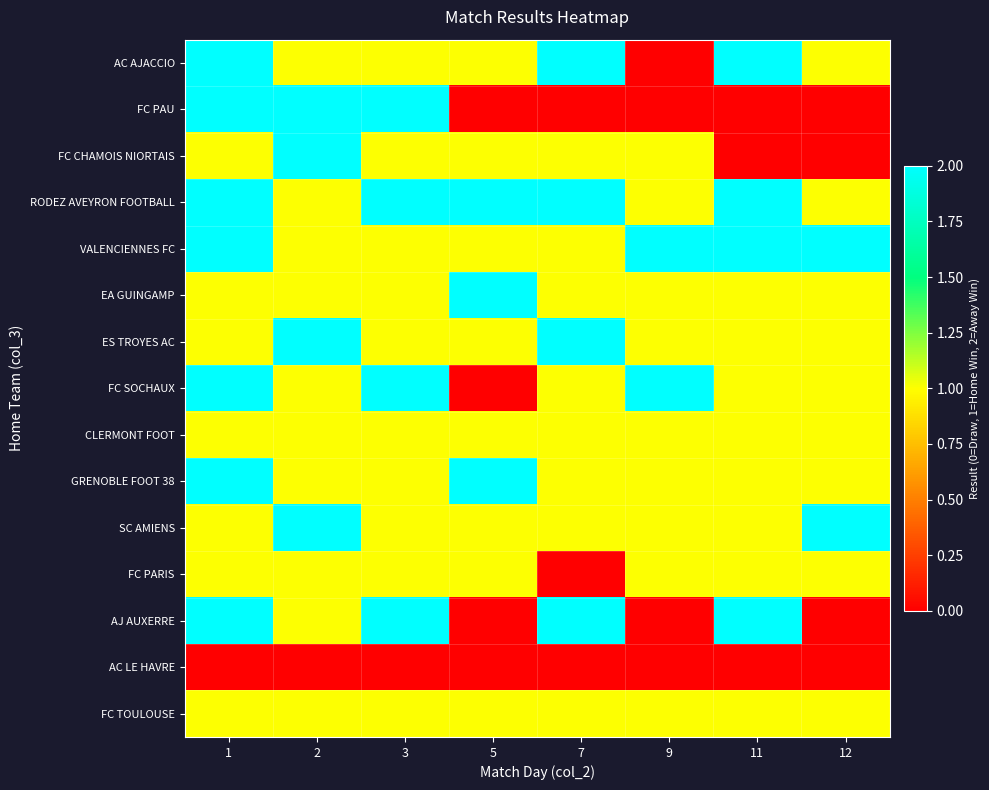

At which category does the chart reach its minimum across all series?

9